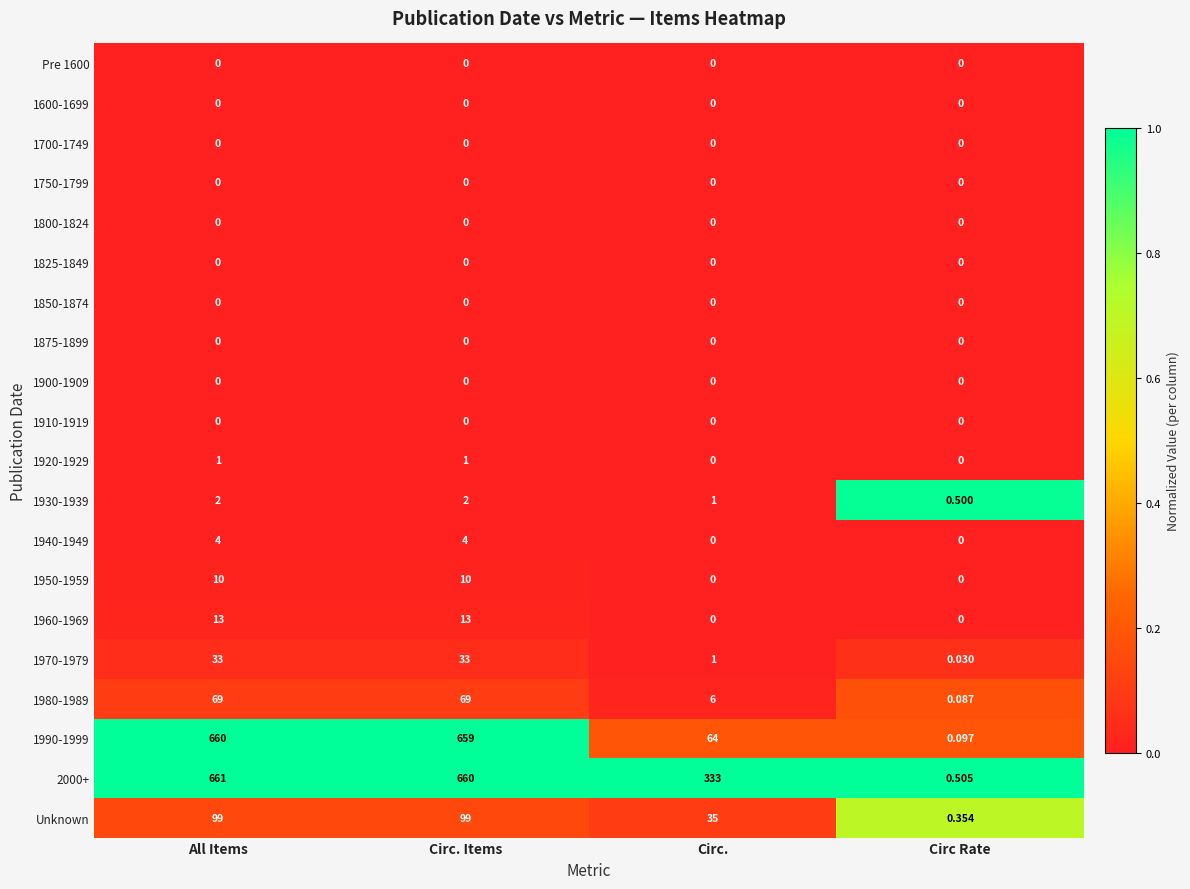

What is the total value across all series at Circ. Items?

1550.0